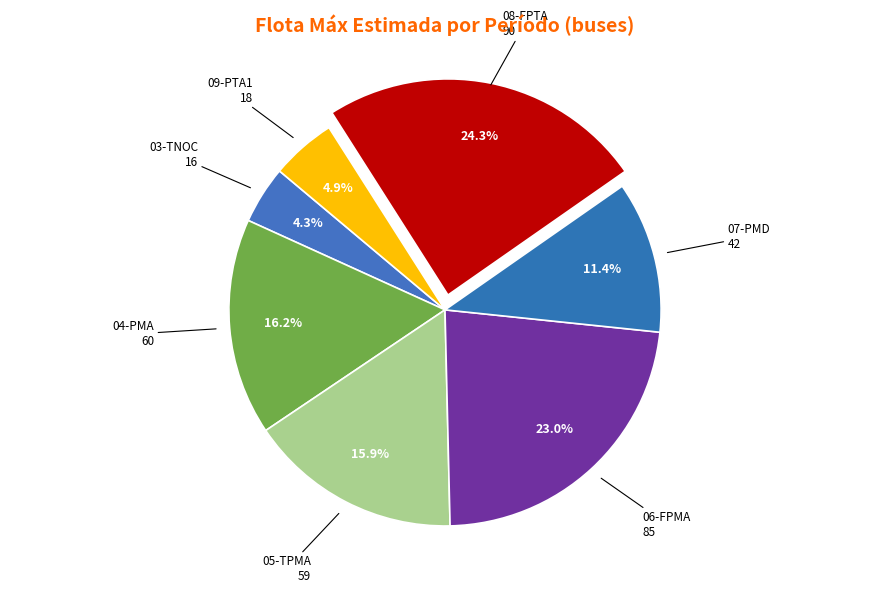

To the nearest percent, what is the average slice percentage?

14%